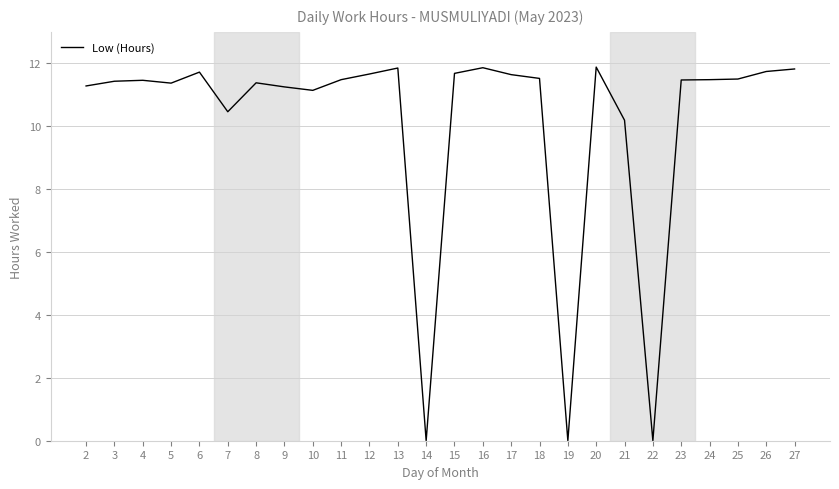

What is the maximum value shown in the chart?

11.9